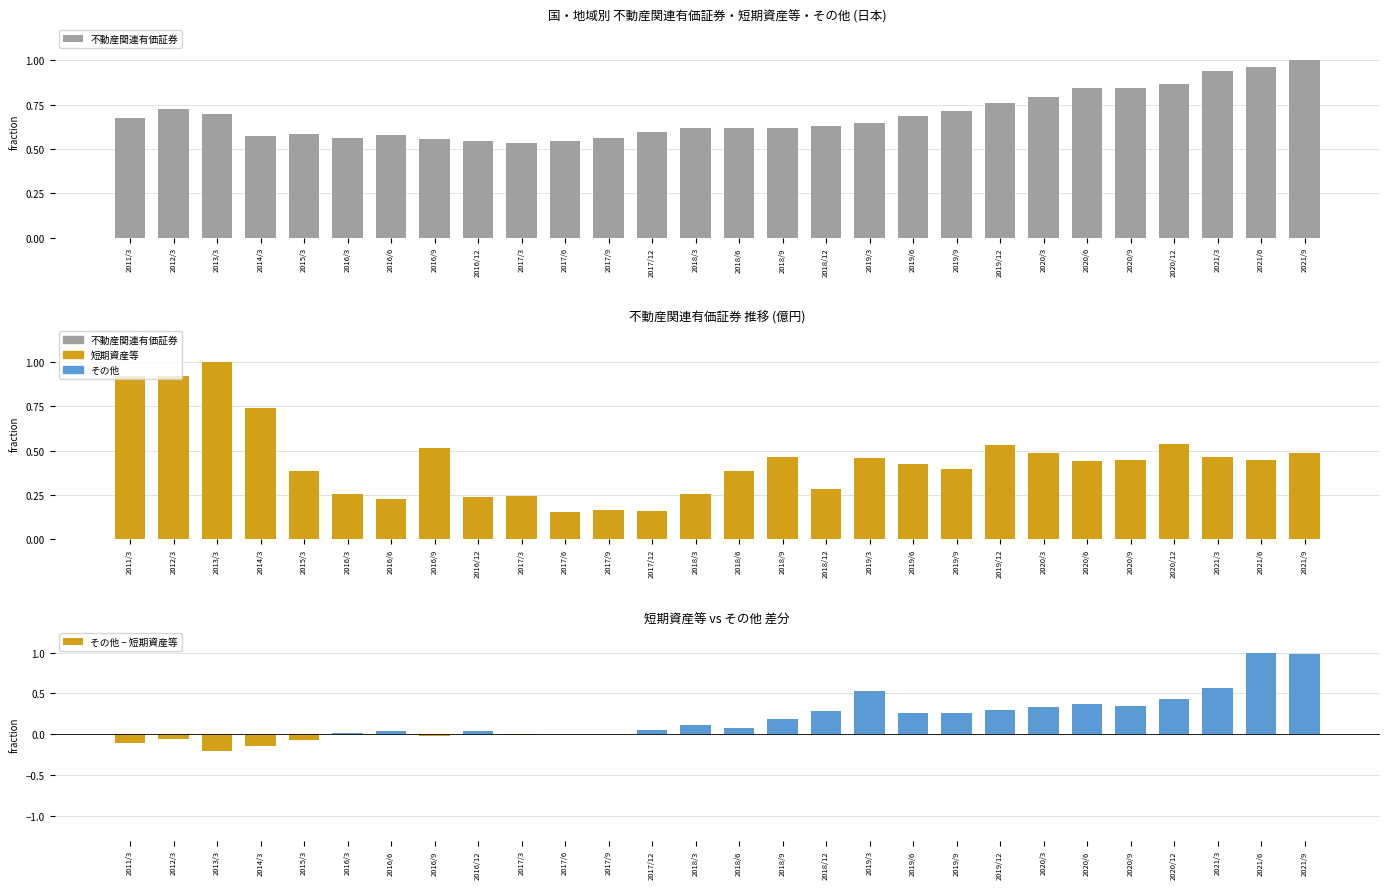

List the labels in order of 短期資産等 value, largest first.

2013/3, 2012/3, 2011/3, 2014/3, 2020/12, 2019/12, 2016/9, 2021/9, 2020/3, 2021/3, 2018/9, 2019/3, 2020/9, 2021/6, 2020/6, 2019/6, 2019/9, 2015/3, 2018/6, 2018/12, 2018/3, 2016/3, 2017/3, 2016/12, 2016/6, 2017/9, 2017/12, 2017/6